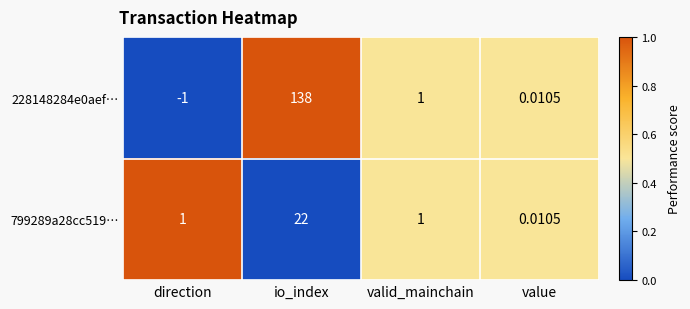

Rank the categories by 228148284e0aef… value from highest to lowest.

io_index, valid_mainchain, value, direction